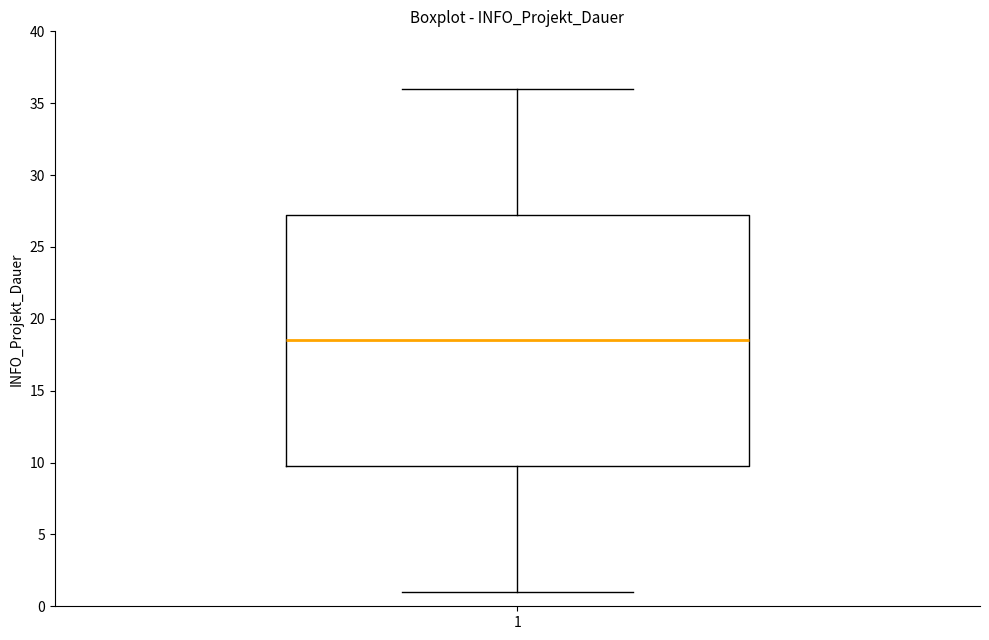

Read this box plot against the y-axis: the position of the median line, the range covered by the box, and the ends of both whiskers. The values are not printed on the chart, so give them approximately, as read against the axis.

median 18.5, box 10.0 to 27.5, whiskers 1.0 to 36.0